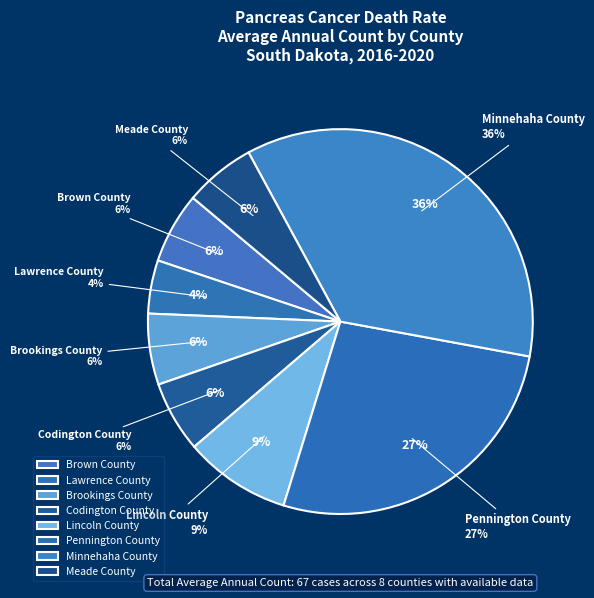

How many segments does this pie chart have?

8